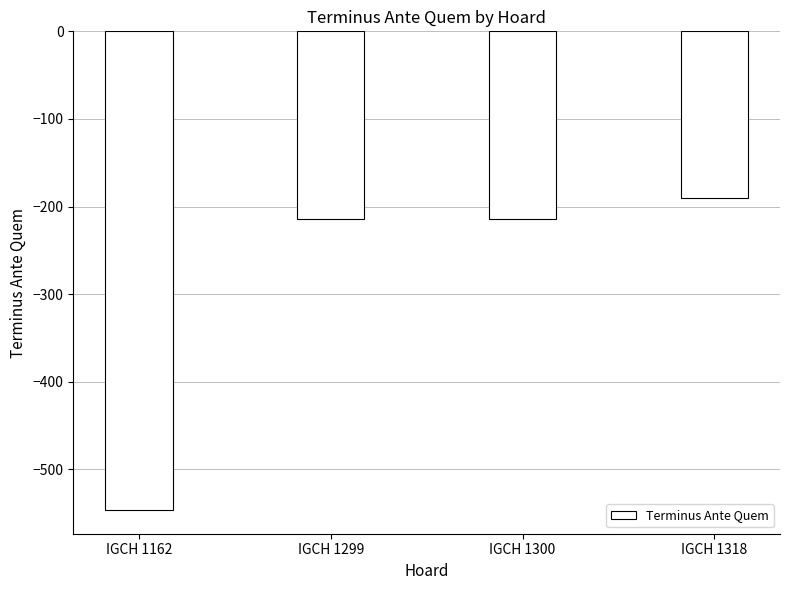

At which label does the data first exceed -214?

IGCH 1318